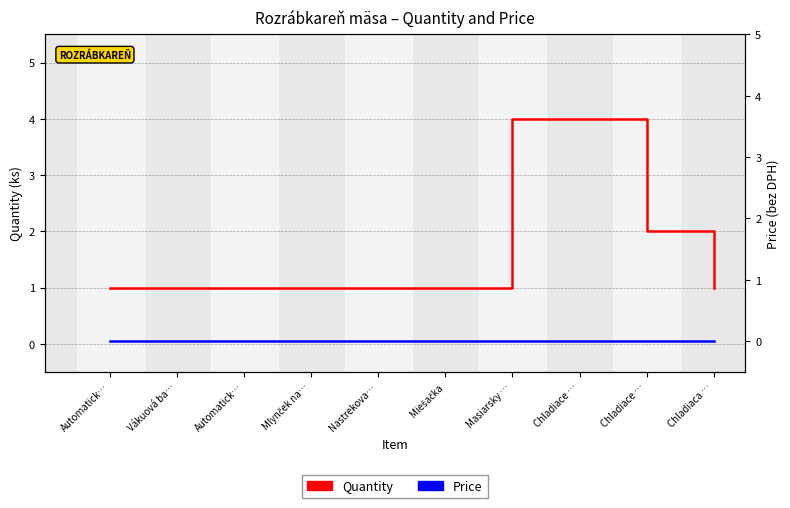

True or false: Price and Quantity cross at least once.

False